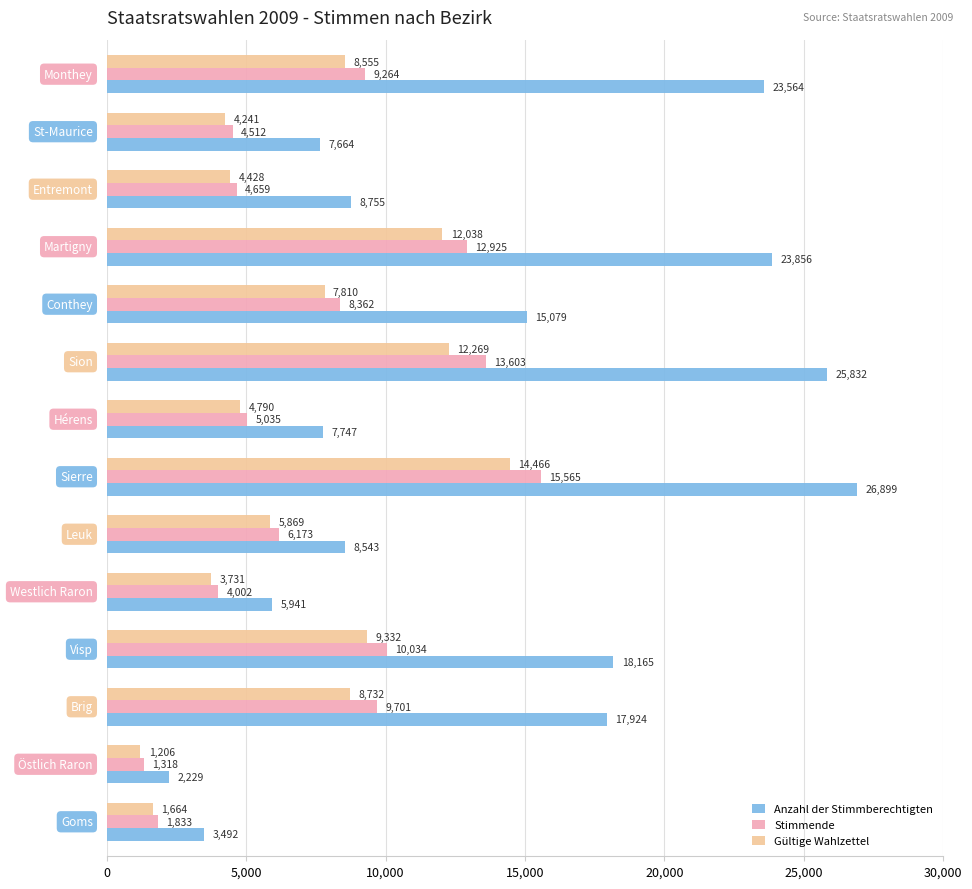

What is the maximum value shown in the chart?

26899